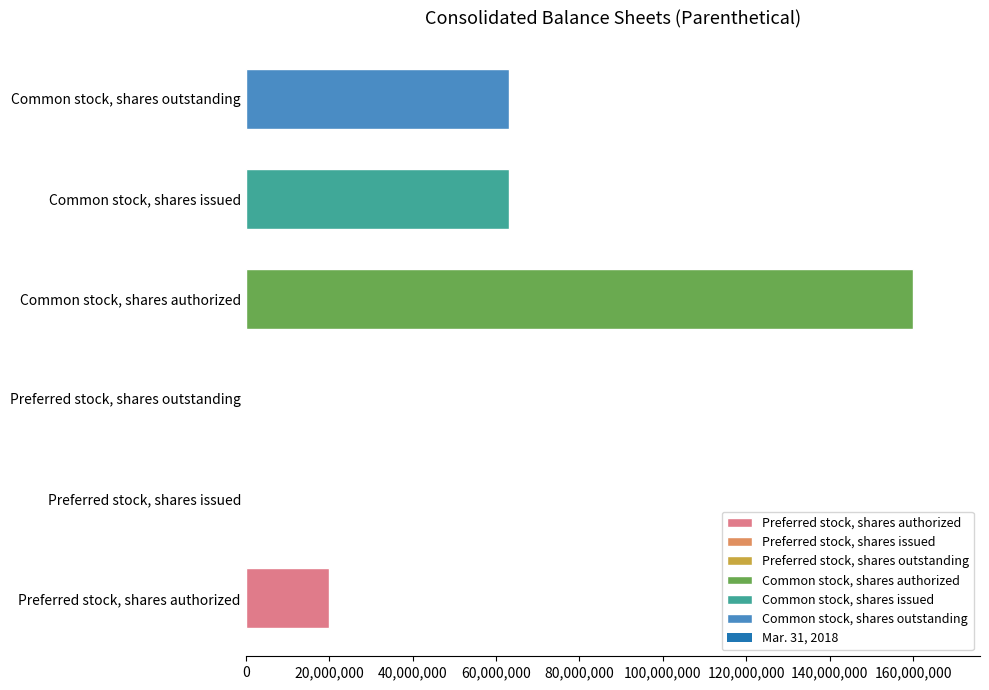

Reading bottom to top, transcribe all the data shown in this chart.

Preferred stock, shares authorized=20000000	Preferred stock, shares issued=0	Preferred stock, shares outstanding=0	Common stock, shares authorized=160000000	Common stock, shares issued=63098000	Common stock, shares outstanding=63098000